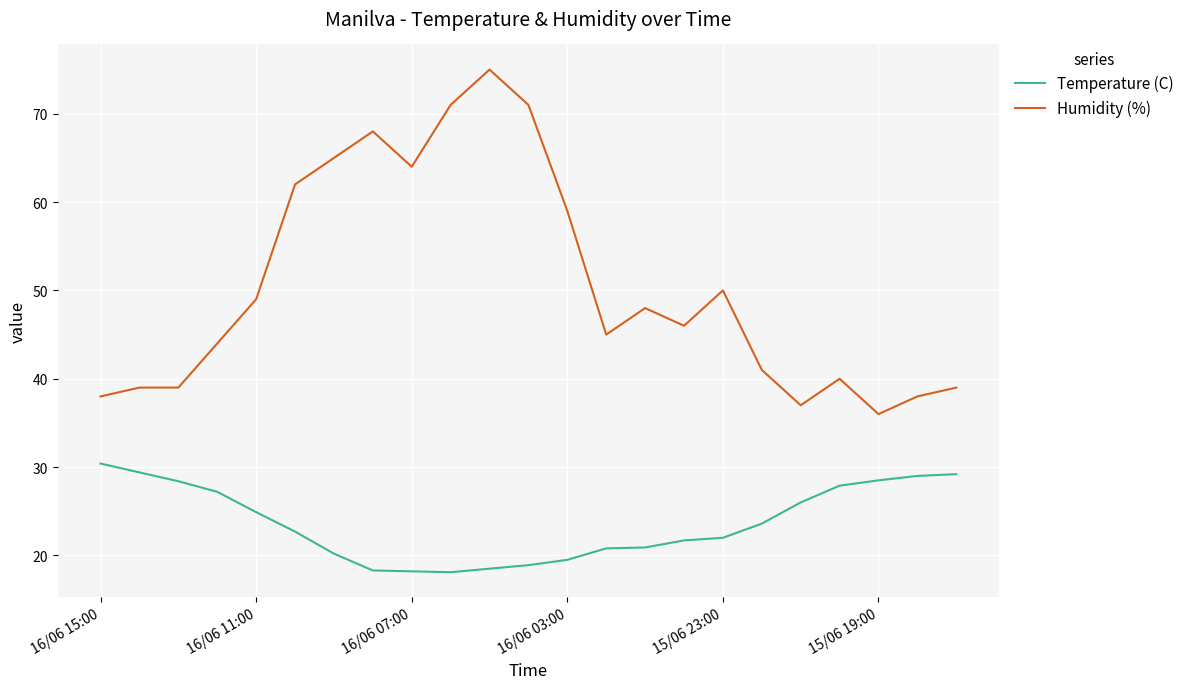

What is the minimum value shown in the chart?

18.1